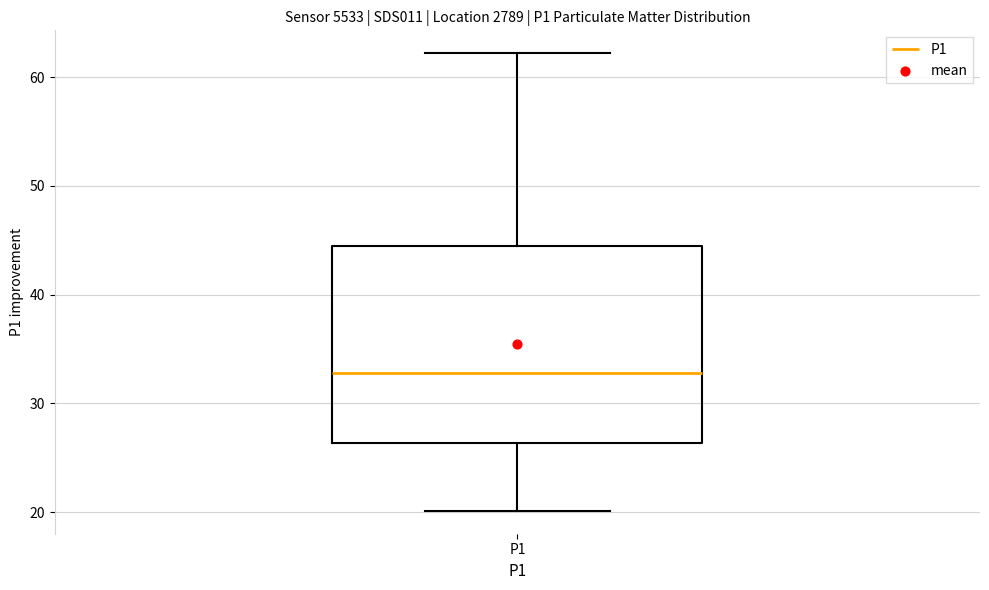

Where does the upper whisker of the box for P1 end on the y-axis? The values are not printed on the chart, so give them approximately, as read against the axis.

62